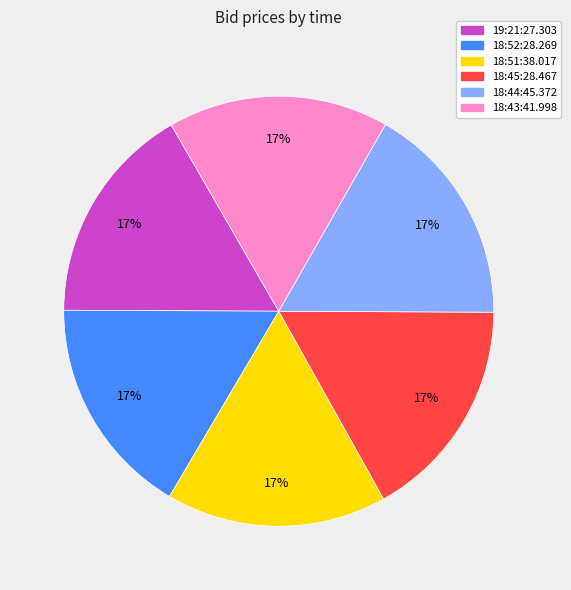

To the nearest percent, what portion does 18:45:28.467 represent?

17%